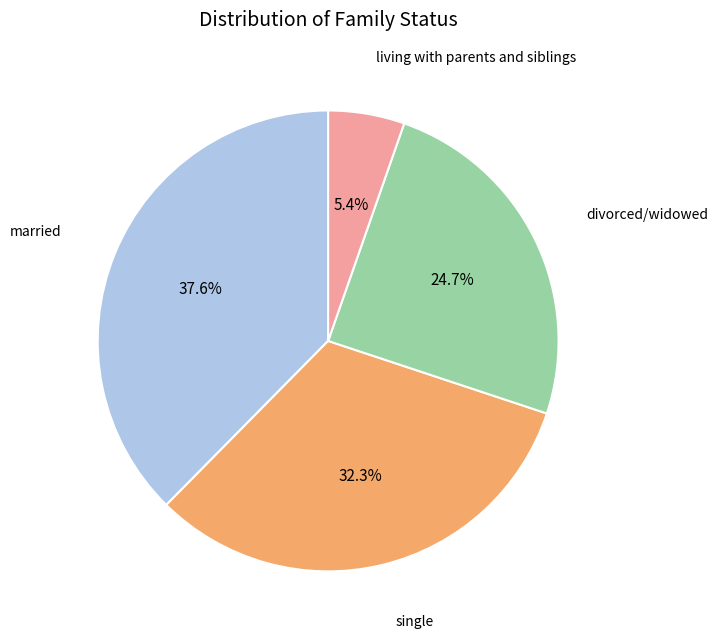

Is there a majority slice in this chart?

No